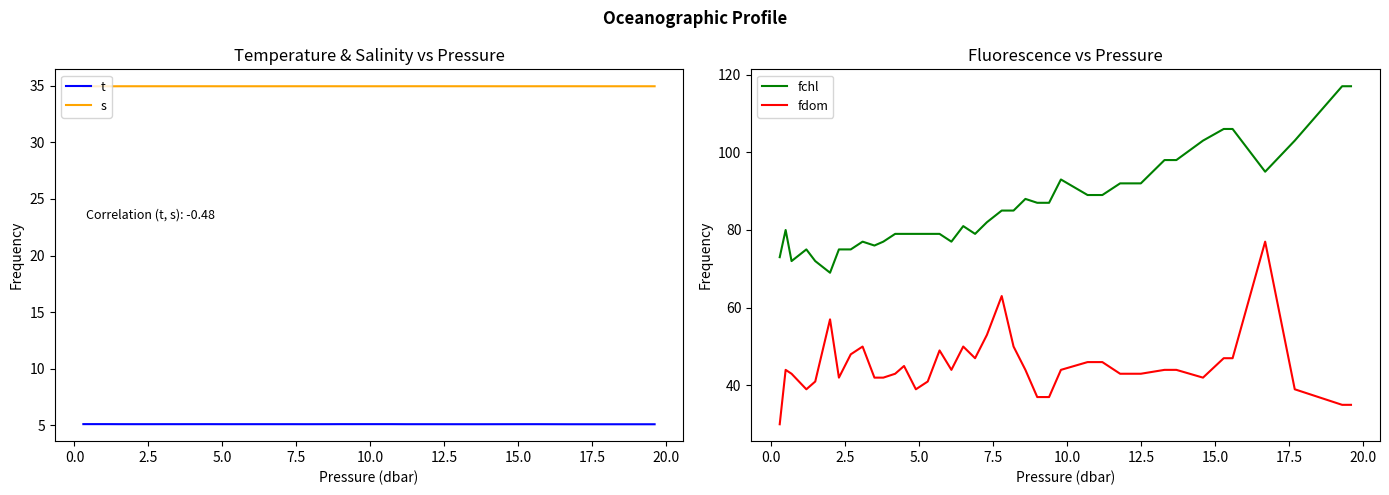

True or false: t and fdom intersect in this chart.

False